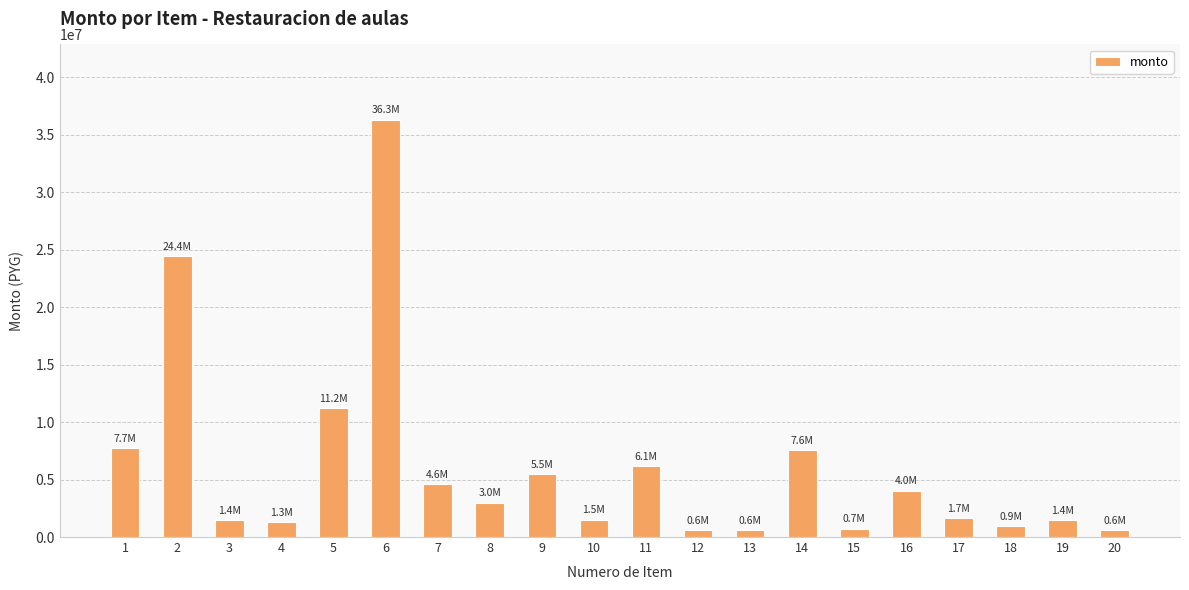

What is the difference between the values at 9 and 4?

4208000